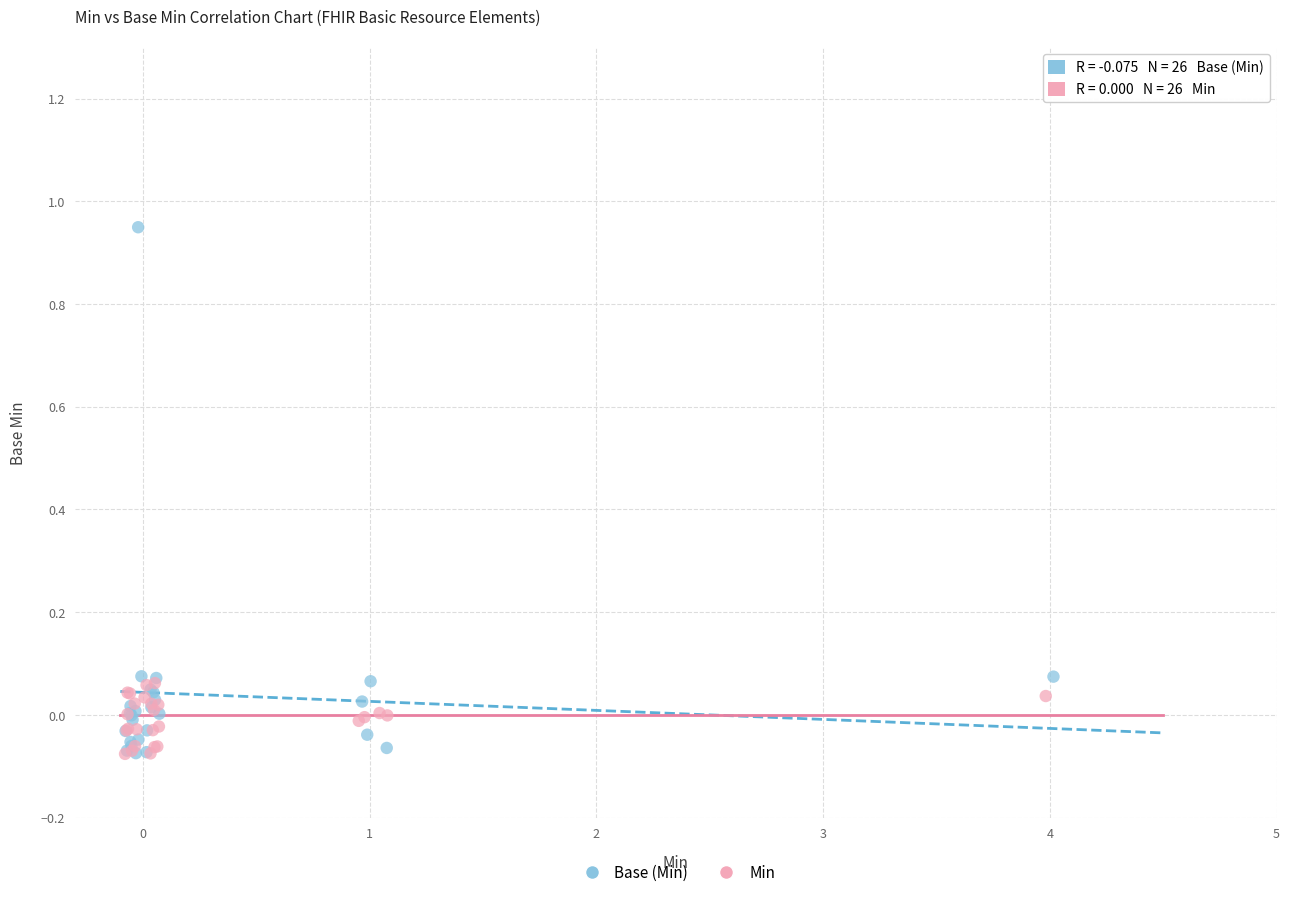

Which series reaches the maximum Y coordinate?

Base (Min)